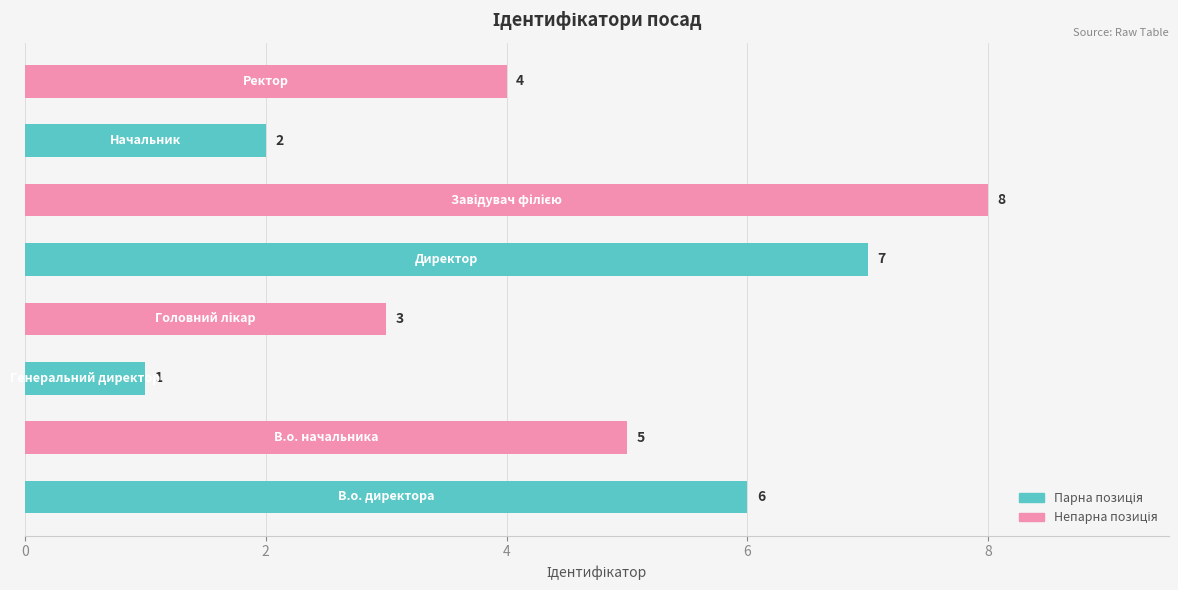

What is the sum of all values?

36